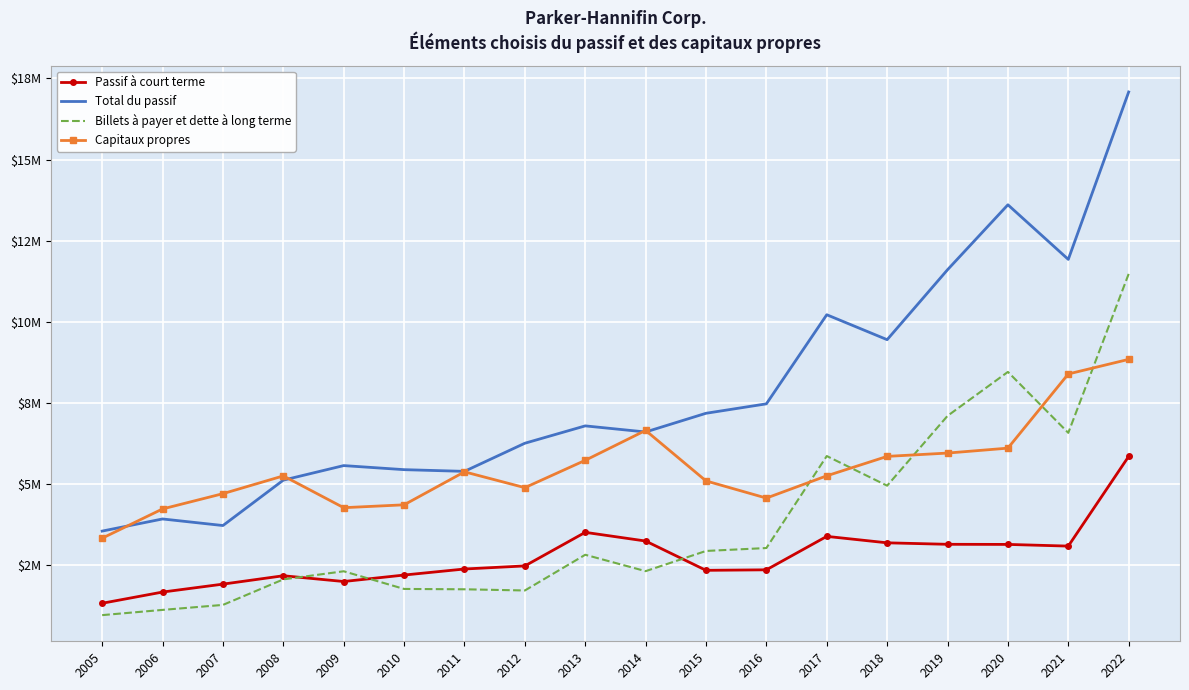

What is the value of the Total du passif point at the 2nd from the left?

3932229